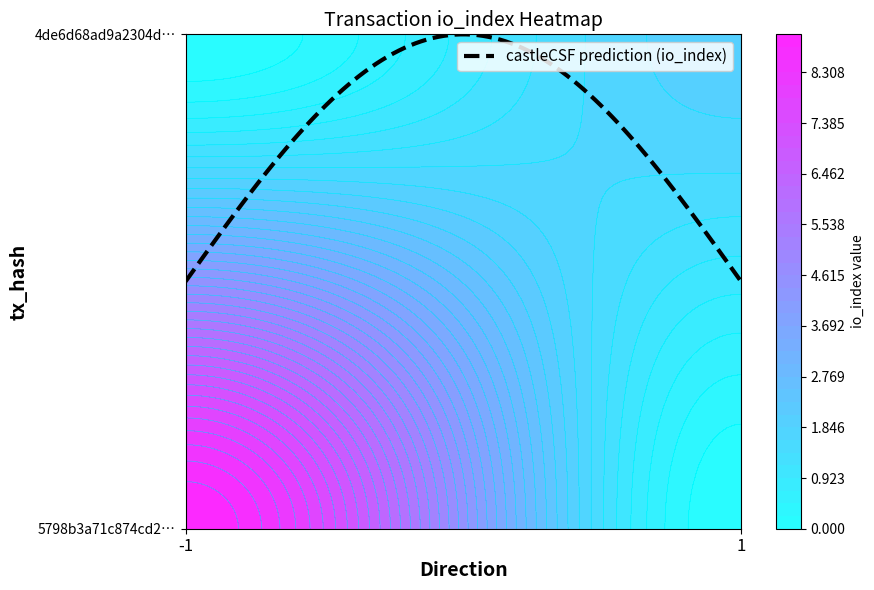

What is the sum of all 4de6d68ad9a2304d48604e758871ba0c0855a47 values?

3